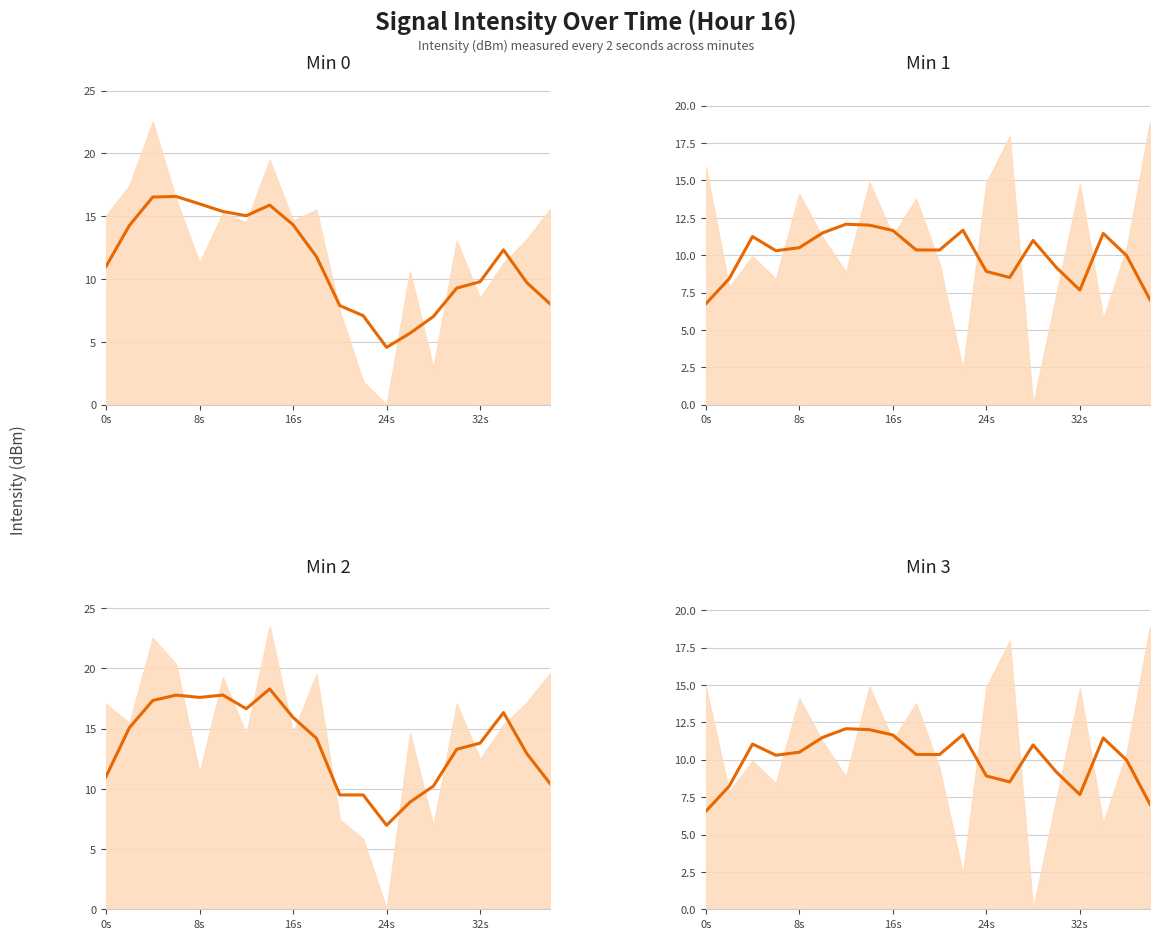

Reading left to right, what are all the values shown in this chart?

Min 0 (smooth): 11.0	14.3	16.5	16.6	16.0	15.4	15.0	15.9	14.3	11.8	7.9	7.1	4.6	5.7	7.0	9.3	9.8	12.3	9.7	8.0
Min 1 (smooth): 6.7	8.4	11.2	10.3	10.5	11.5	12.1	12.0	11.7	10.4	10.3	11.7	8.9	8.5	11.0	9.2	7.7	11.5	10.0	7.0
Min 2 (smooth): 11.0	15.1	17.3	17.8	17.6	17.8	16.6	18.3	15.9	14.2	9.5	9.5	7.0	8.9	10.2	13.3	13.8	16.3	12.9	10.4
Min 3 (smooth): 6.5	8.2	11.0	10.3	10.5	11.5	12.1	12.0	11.7	10.4	10.3	11.7	8.9	8.5	11.0	9.2	7.7	11.5	10.0	7.0